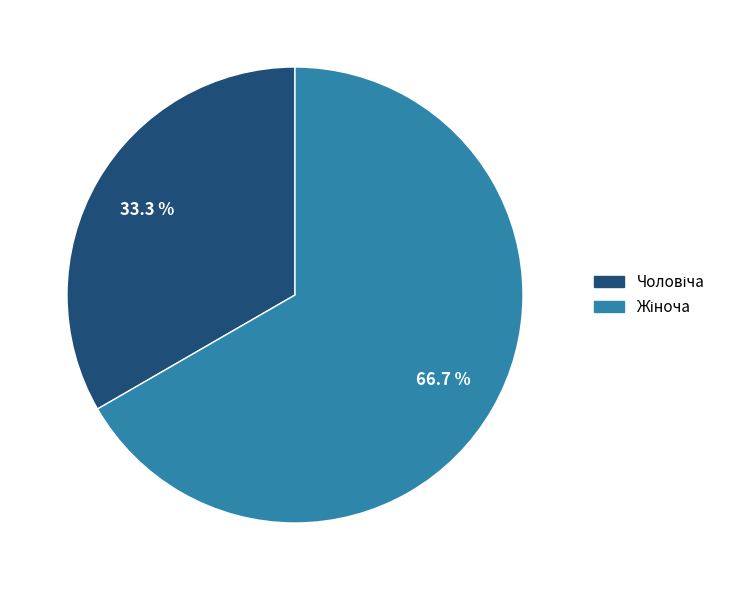

Is there a majority slice in this chart?

Yes